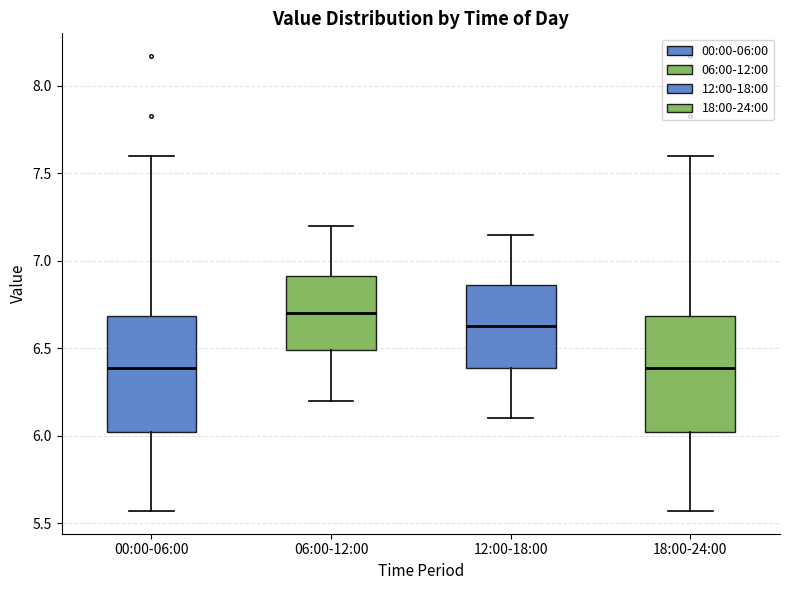

Reading left to right, read every box against the y-axis: the position of its median line, the range the box covers, and the ends of its whiskers. The values are not printed on the chart, so give them approximately, as read against the axis.

00:00-06:00: median 6.40, box 6.00 to 6.70, whiskers 5.55 to 7.60
06:00-12:00: median 6.70, box 6.50 to 6.90, whiskers 6.20 to 7.20
12:00-18:00: median 6.65, box 6.40 to 6.85, whiskers 6.10 to 7.15
18:00-24:00: median 6.40, box 6.00 to 6.70, whiskers 5.55 to 7.60